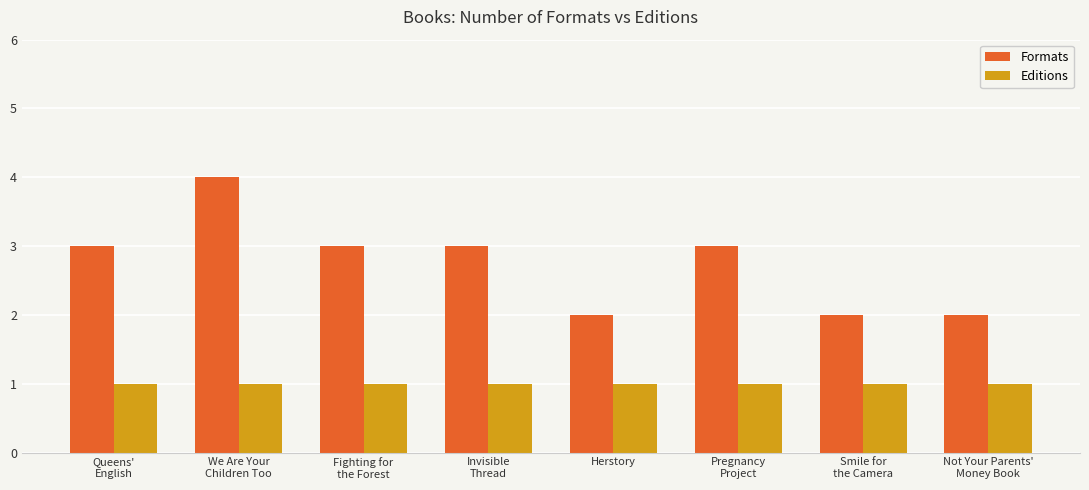

Which series has the largest range (max minus min)?

Formats